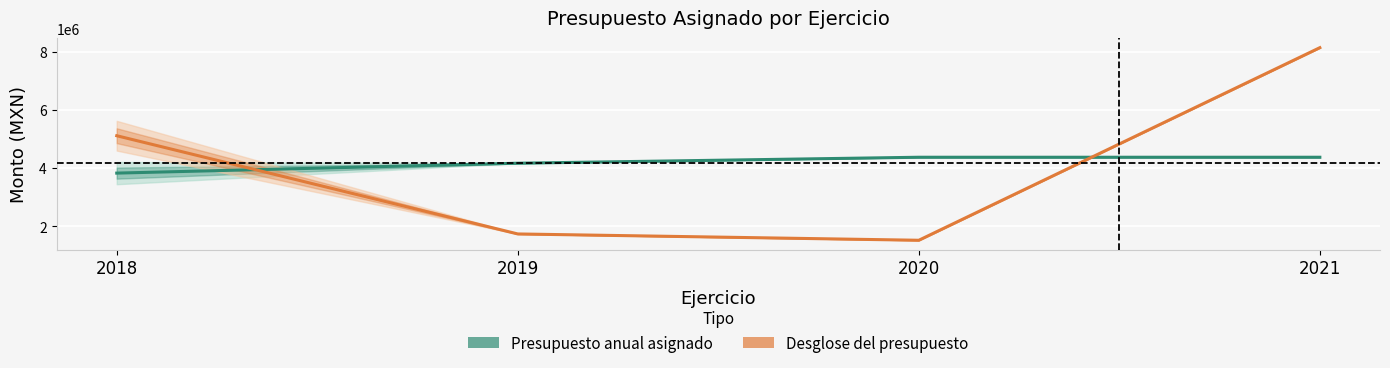

What value does the Presupuesto anual asignado series have at 2019?

4165029.9